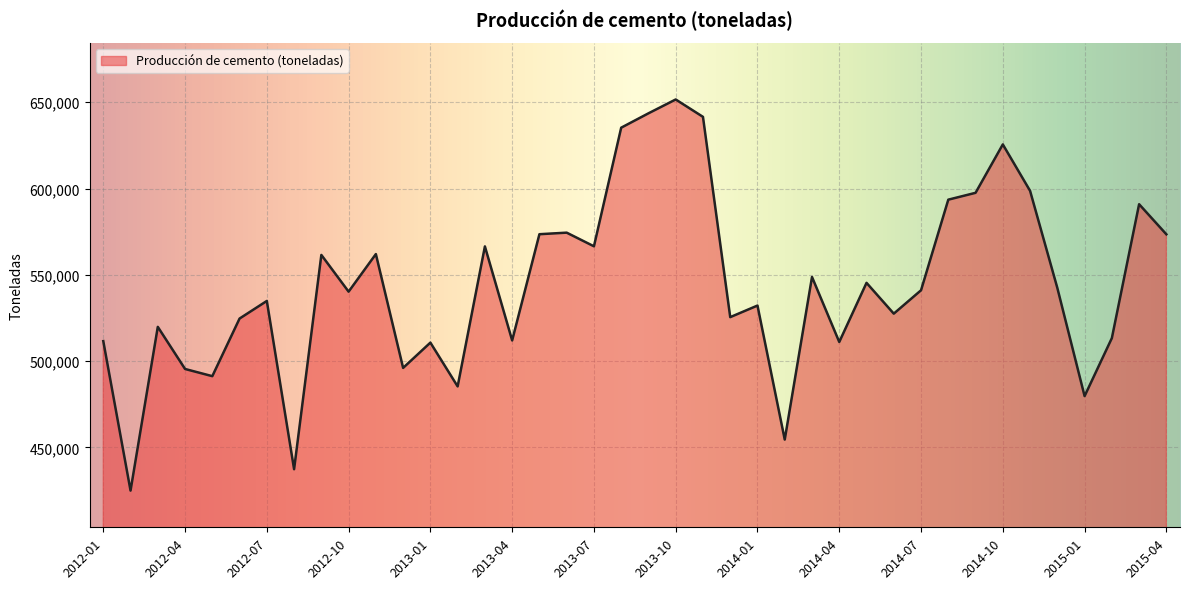

What is the greatest value displayed?

651584.1